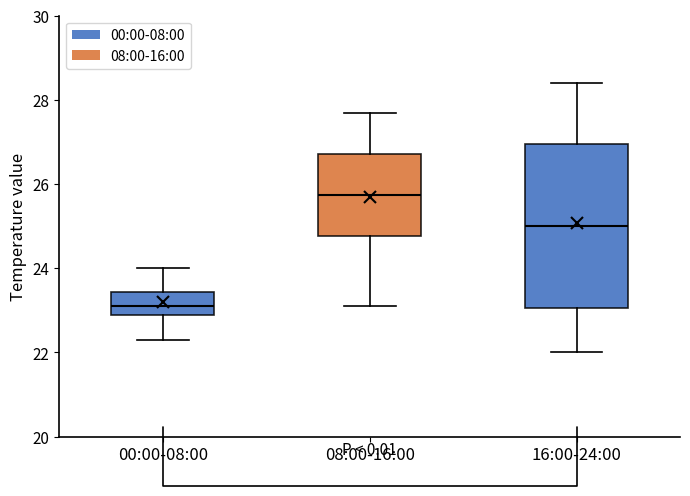

Reading left to right, transcribe this box plot: for each box, give where its median line is, the range the box spans, and where its two whiskers end, as read against the y-axis. The values are not printed on the chart, so give them approximately, as read against the axis.

00:00-08:00: median 23.2, box 23.0 to 23.4, whiskers 22.4 to 24.0
08:00-16:00: median 25.8, box 24.8 to 26.8, whiskers 23.2 to 27.8
16:00-24:00: median 25.0, box 23.0 to 27.0, whiskers 22.0 to 28.4